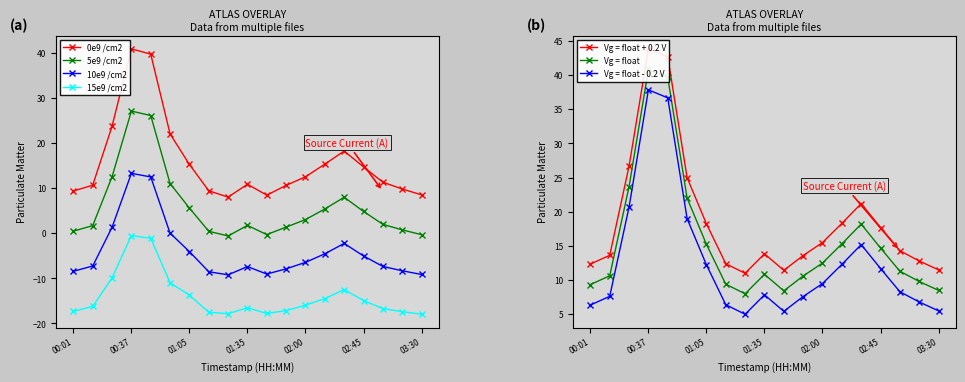

The 5e9 /cm2 series shows 3.2 at 01:05. True or false?

False